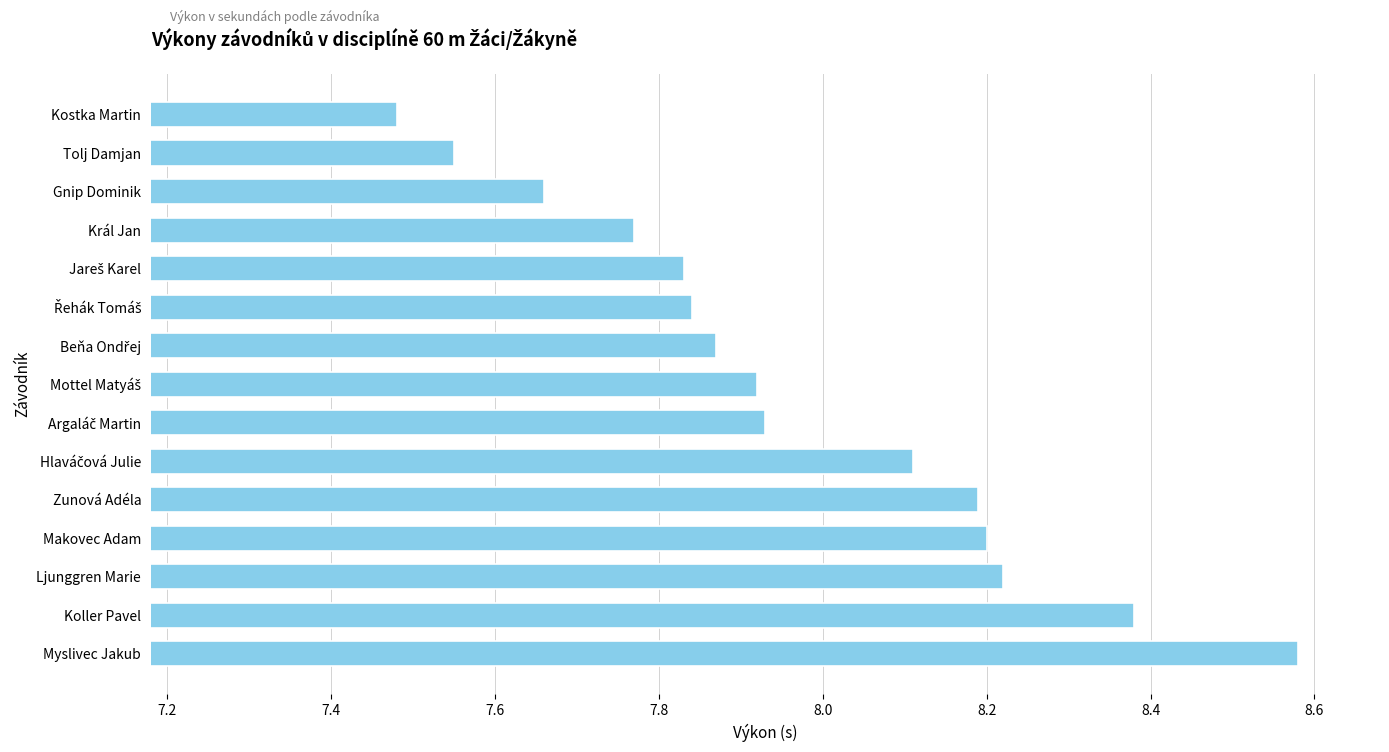

At which category does the chart reach its minimum across all series?

Kostka Martin